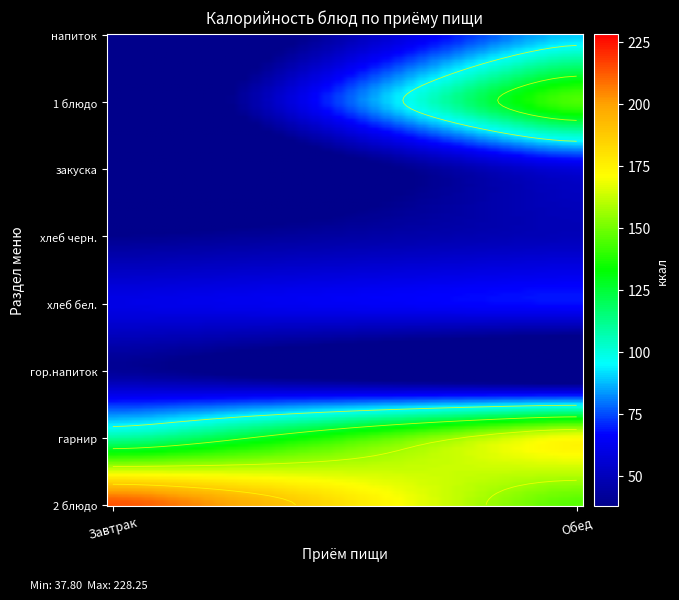

Which has a higher value, хлеб черн. or 2 блюдо?

2 блюдо